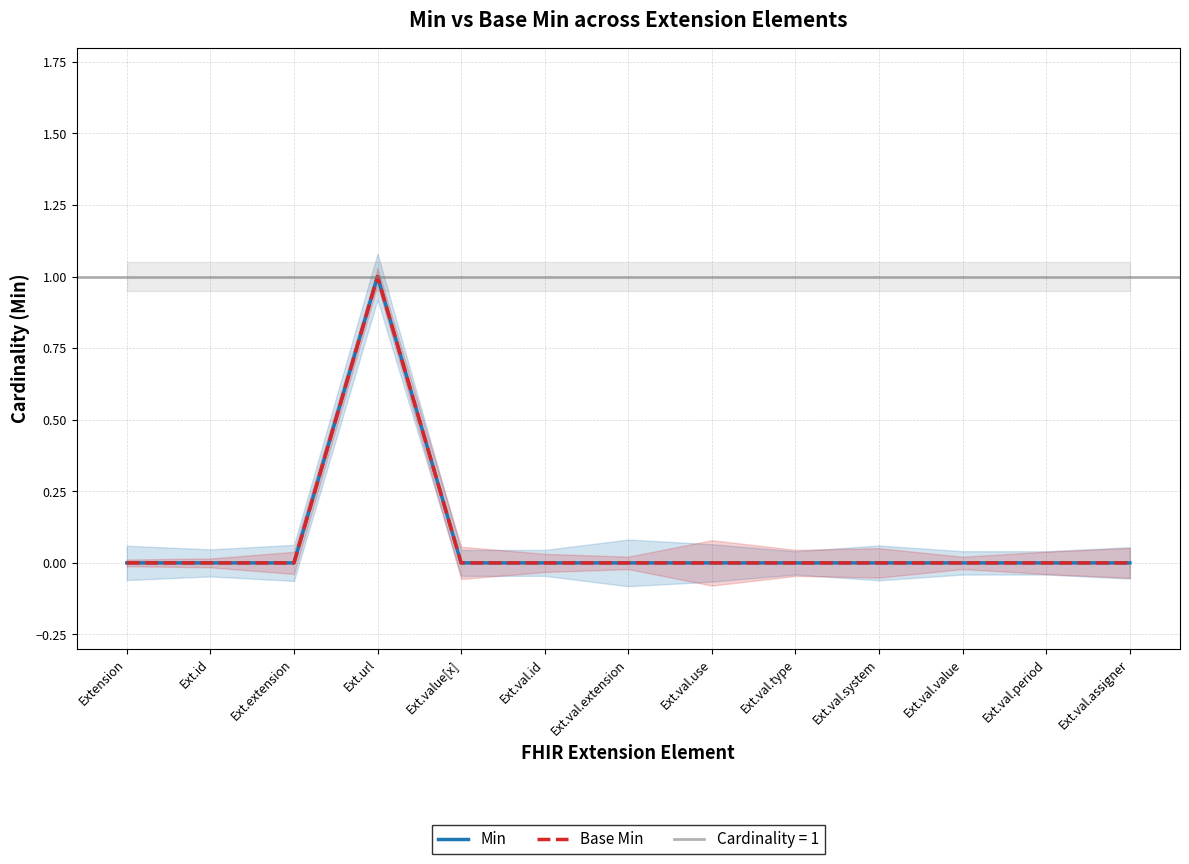

What is the difference between the maximum and minimum values in the Min series?

1